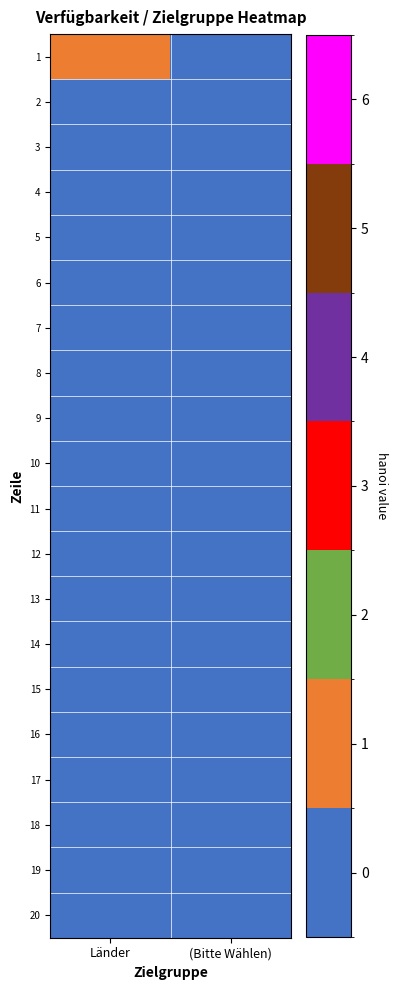

What is the difference between the highest and lowest values at Länder?

1